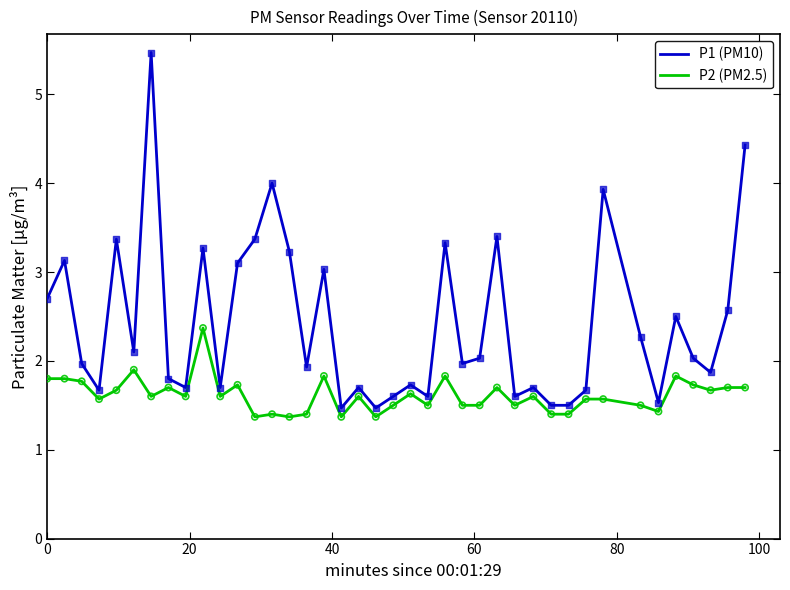

Which series has the largest total across all categories?

P1 (PM10)